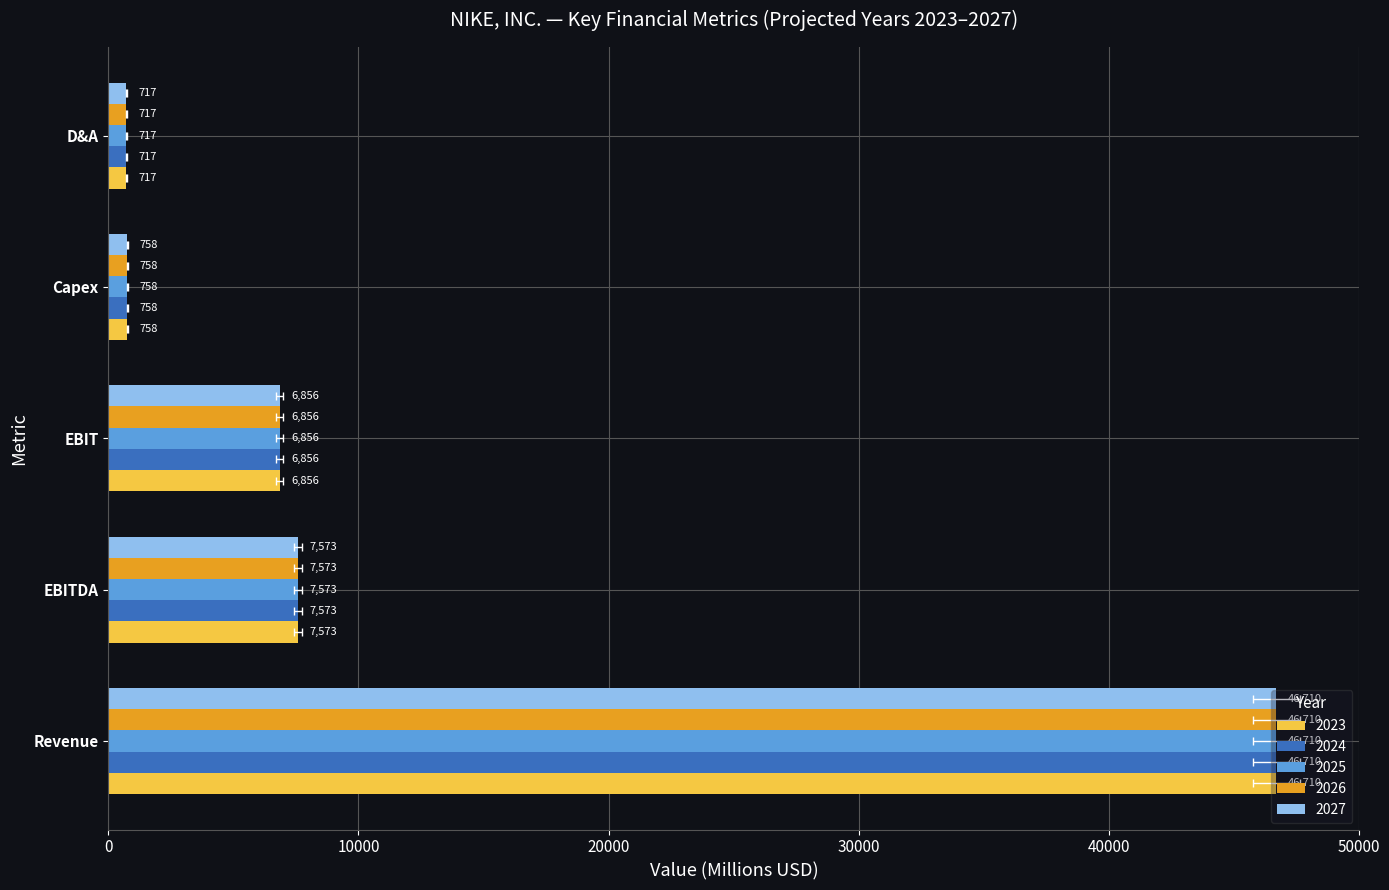

Between 2025 and 2027, which series saw the biggest shift?

Revenue